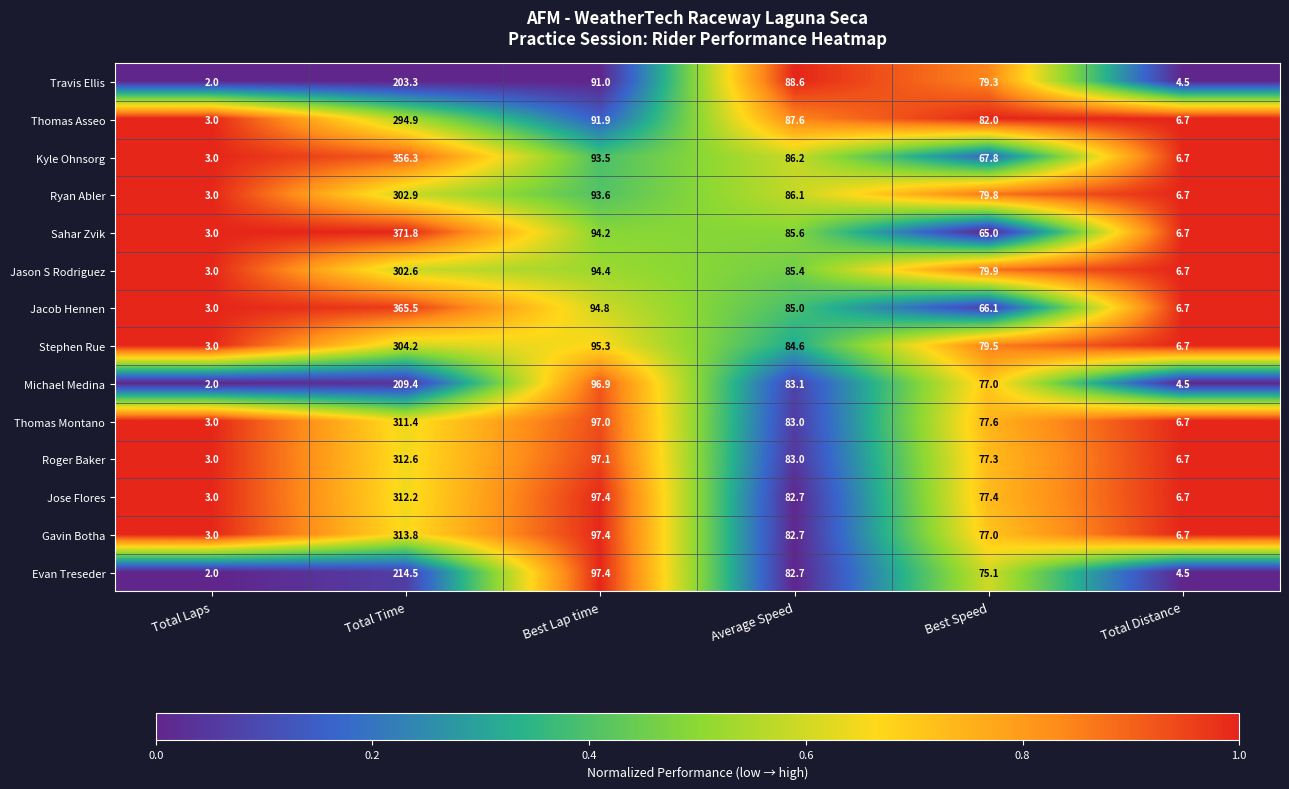

What is the spread (max minus min) of values at Best Lap time?

6.4